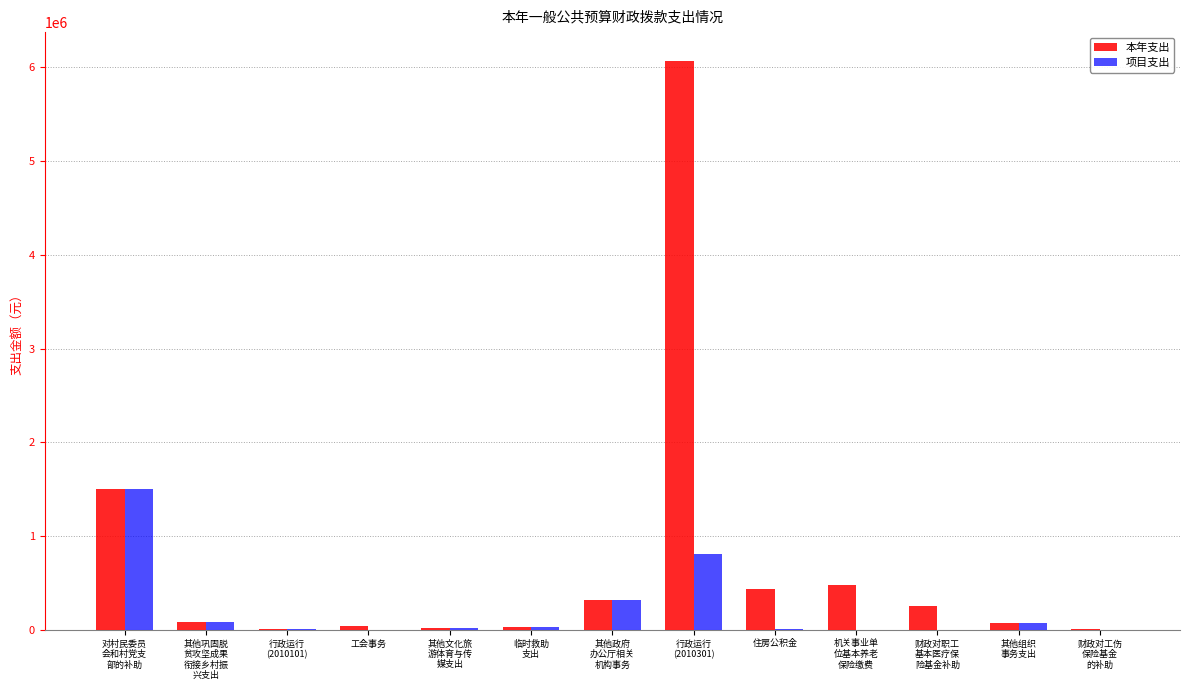

Is it true that 项目支出 equals 26200.0 at 临时救助
支出?

True